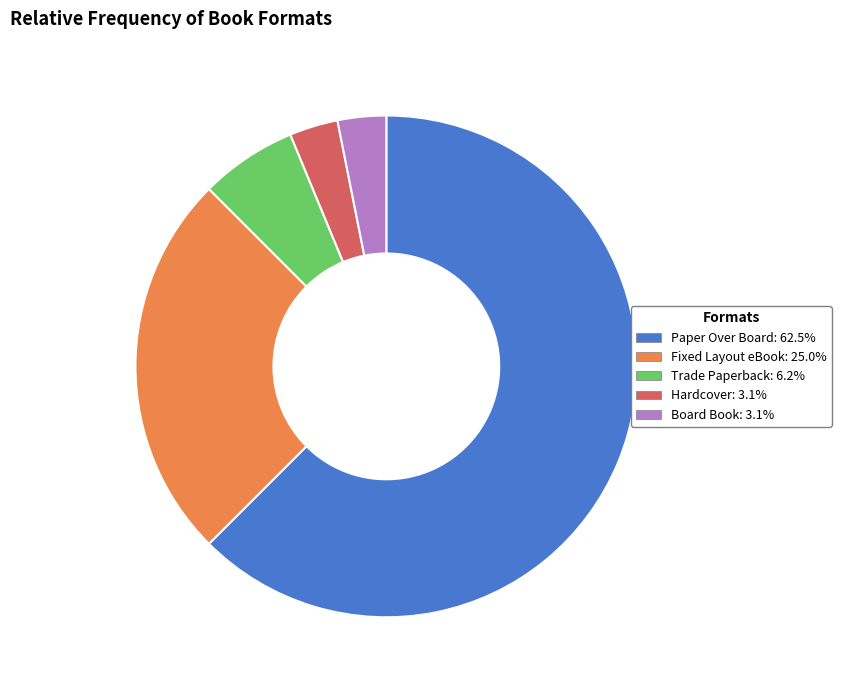

True or false: Board Book accounts for 3% of the total.

True